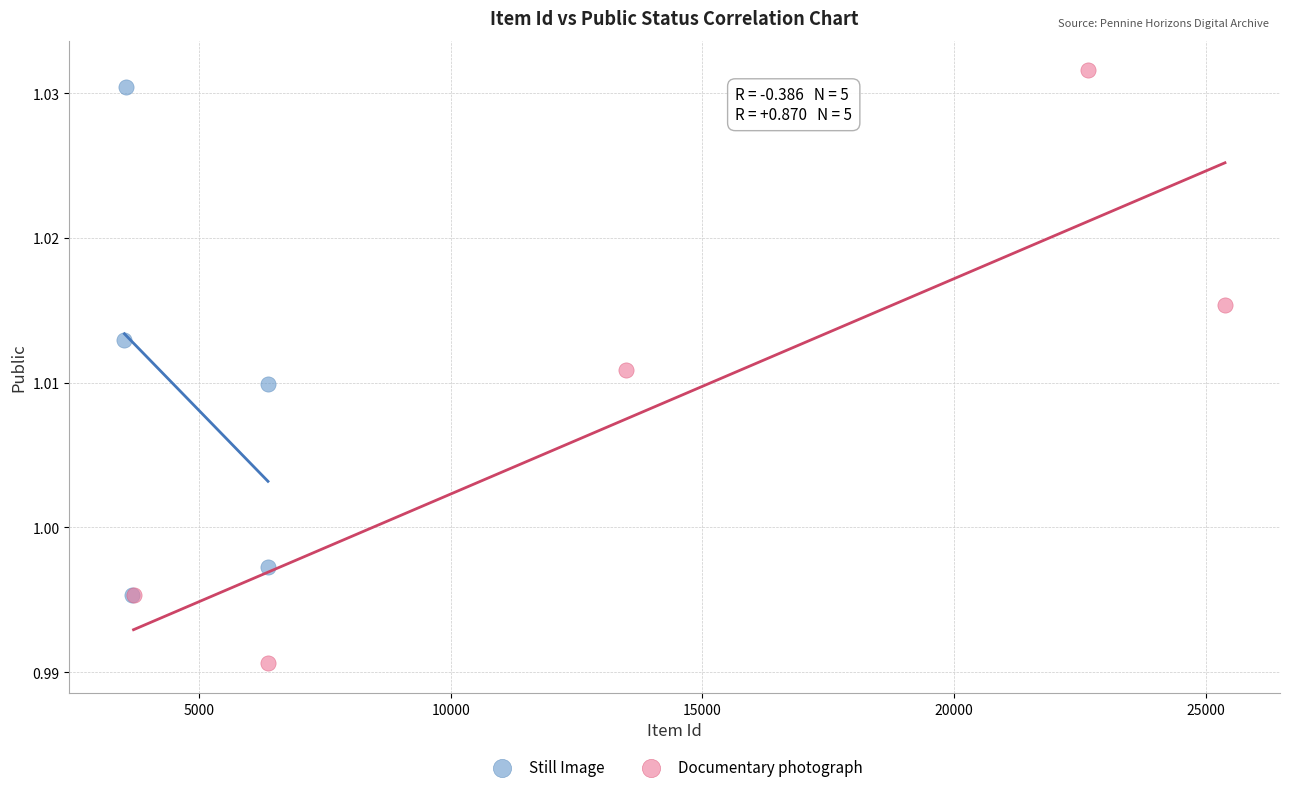

Which series contains the lowest Y value?

Documentary photograph